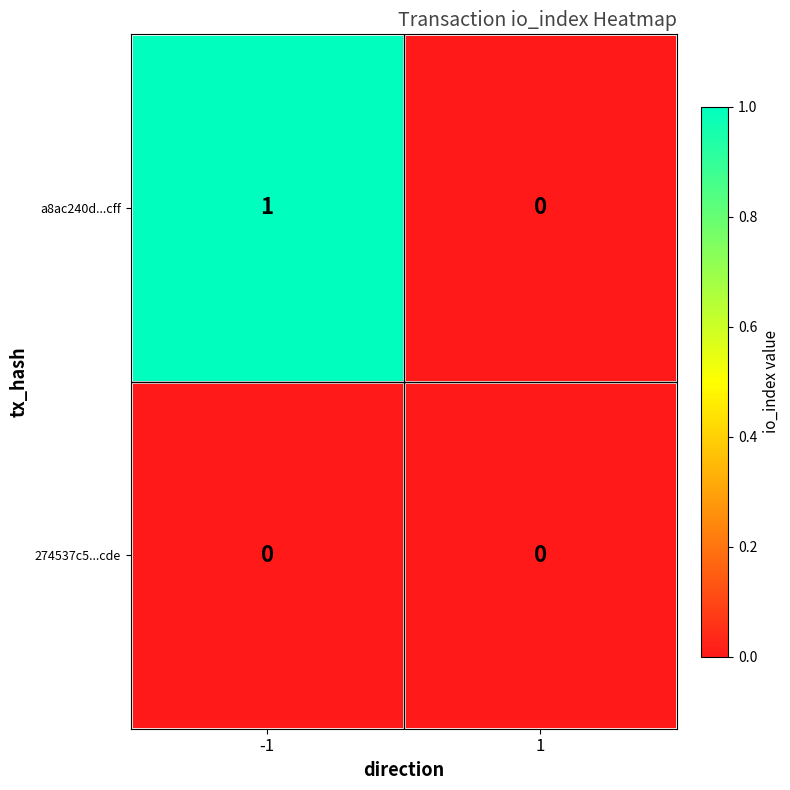

Rank the series by their average value, from lowest to highest.

274537c5...cde, a8ac240d...cff